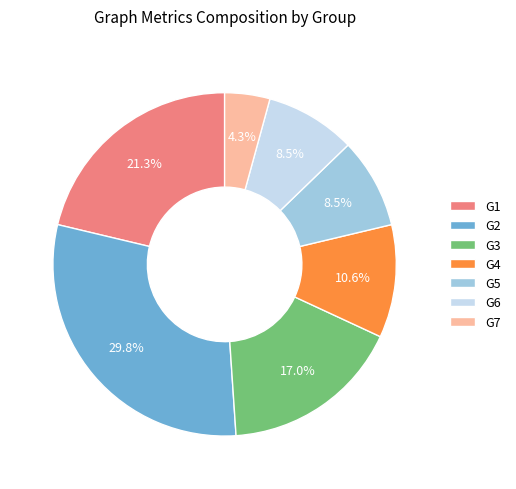

Which slice is the largest?

G2